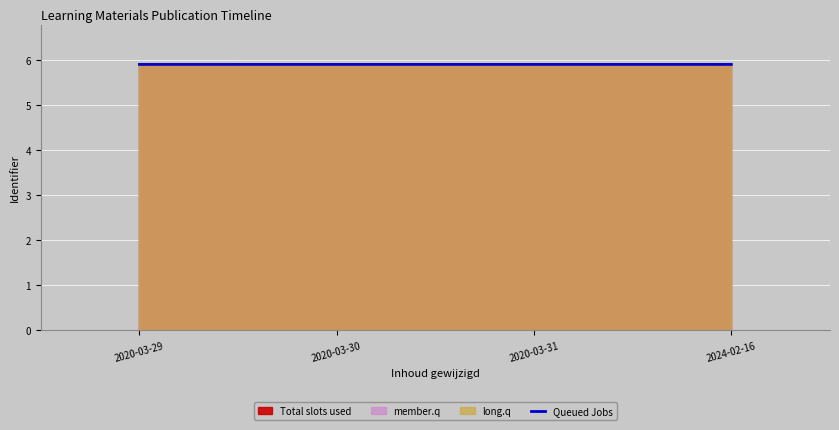

What is the label of the 4th point from the right?

2020-03-29